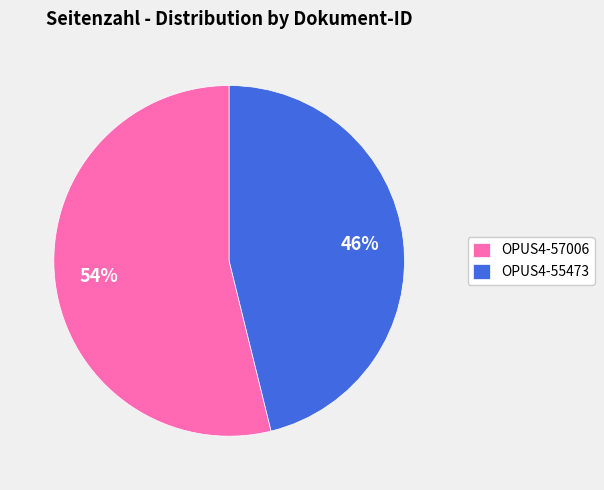

Which category has the smallest portion of the pie?

OPUS4-55473